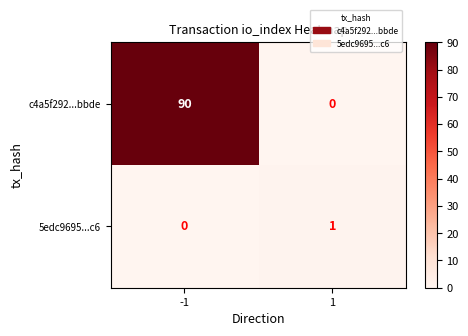

The c4a5f292...bbde series shows -62 at 1. True or false?

False